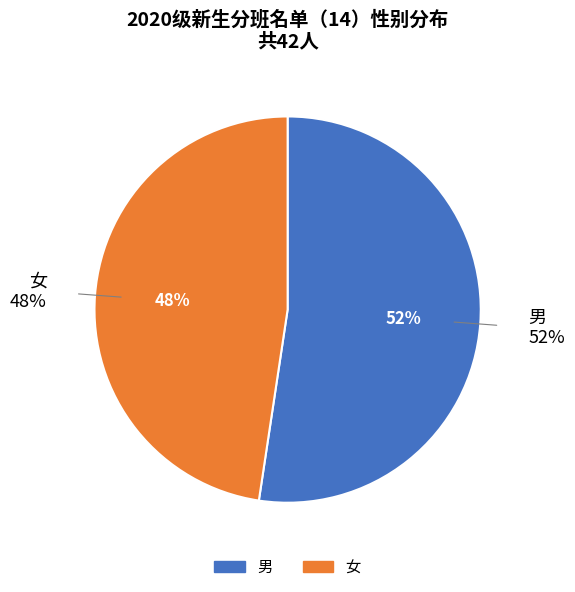

True or false: 男 accounts for 39% of the total.

False